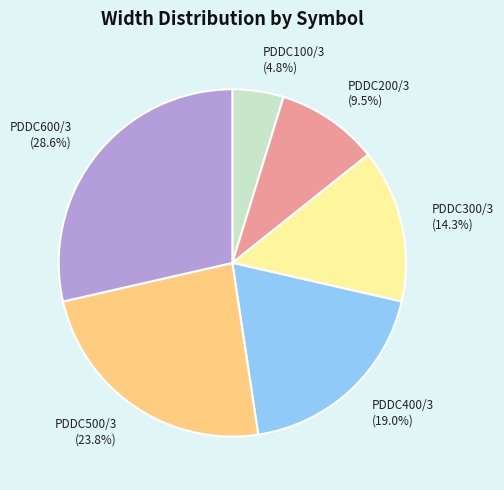

What percentage is NOT represented by PDDC600/3?

71.4%